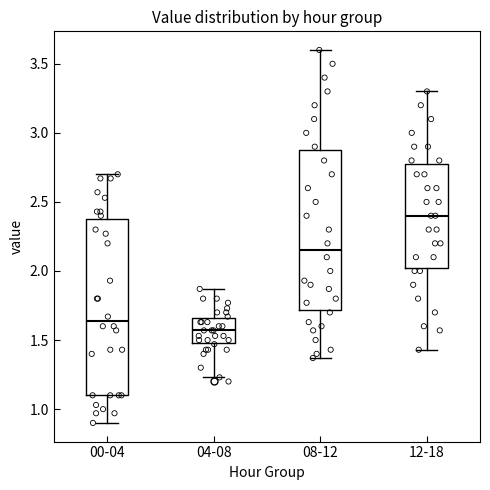

Comparing the boxes themselves (not the whiskers), which one is the tallest?

00-04